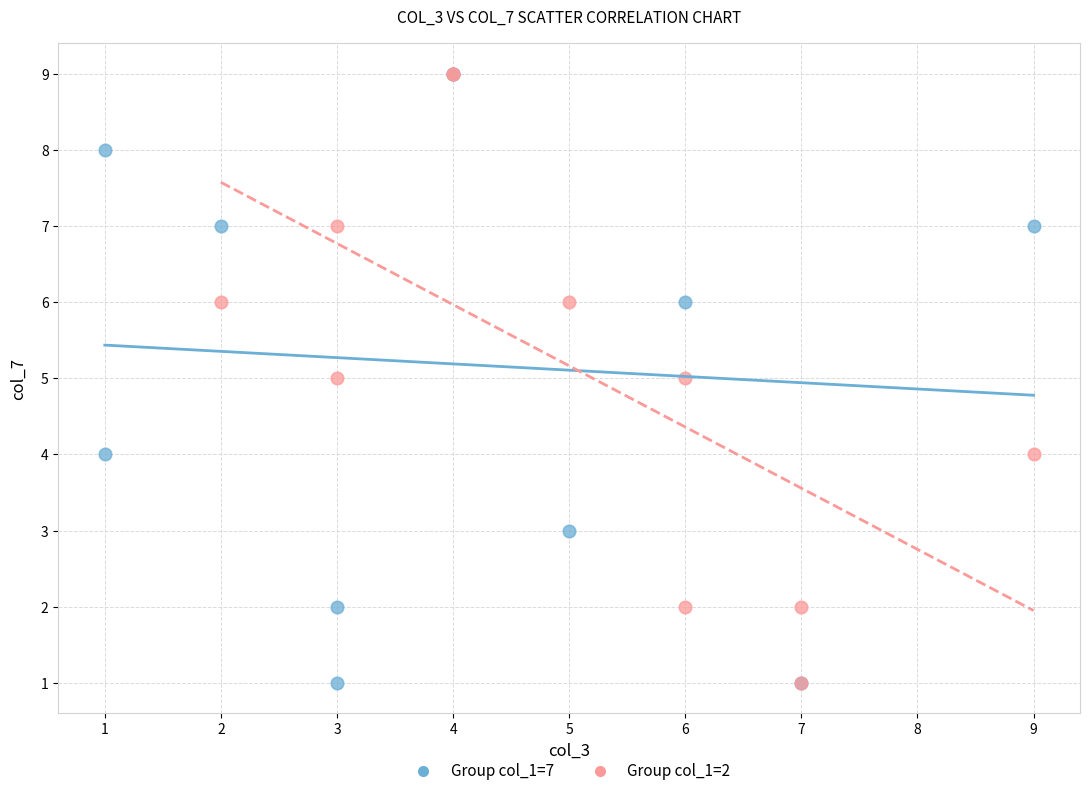

What are all the series names shown in the legend?

Group col_1=7, Group col_1=2